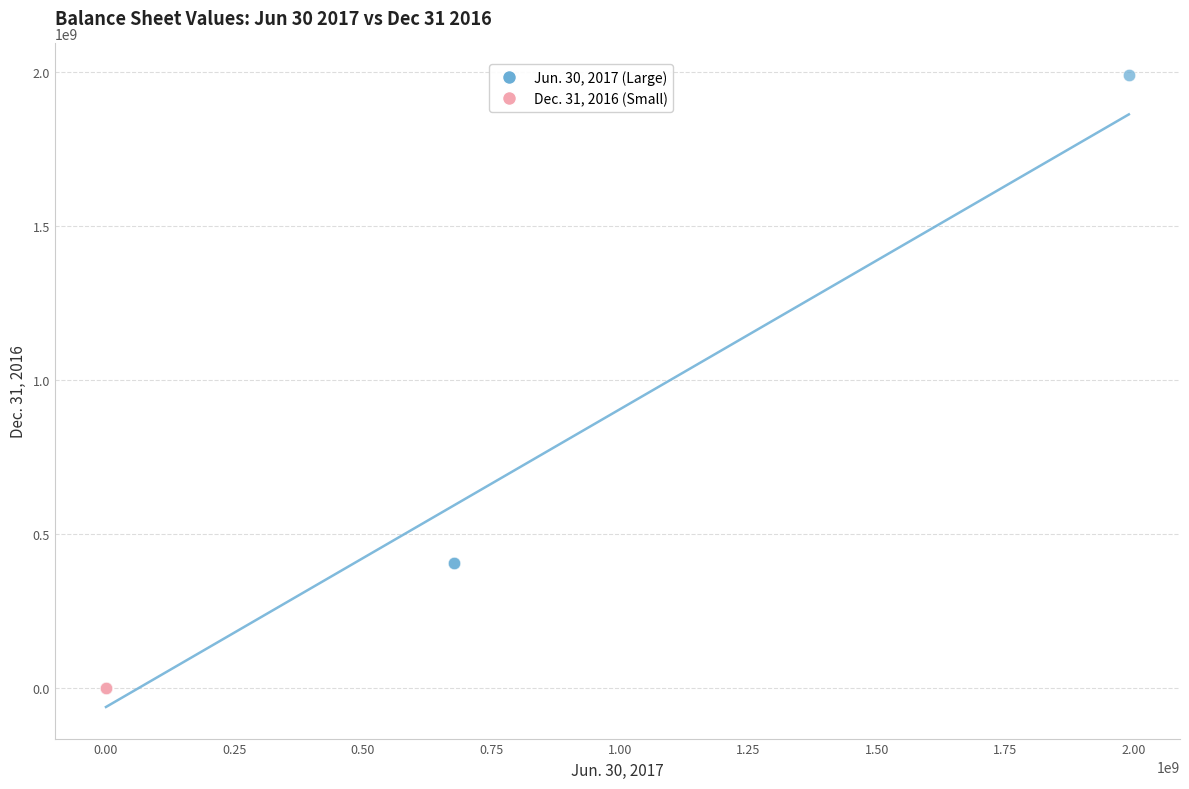

Which series has the largest Y range (max minus min)?

Jun. 30, 2017 (Large)